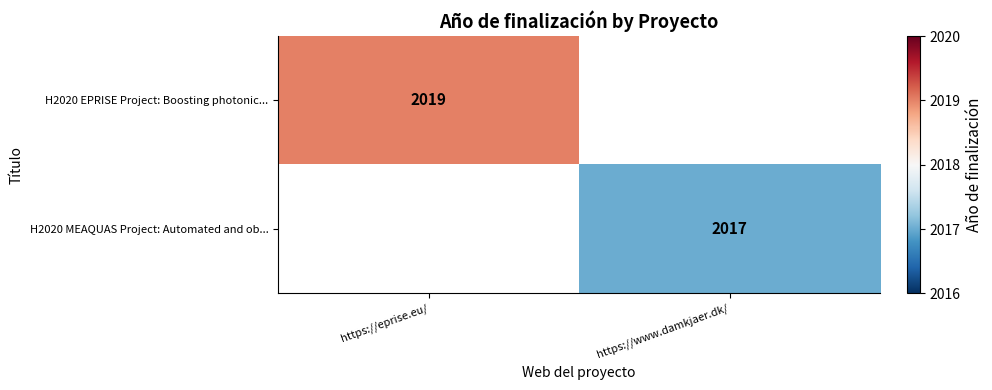

Is it true that H2020 EPRISE Project: Boosting photonic... equals 2019 at https://eprise.eu/?

True